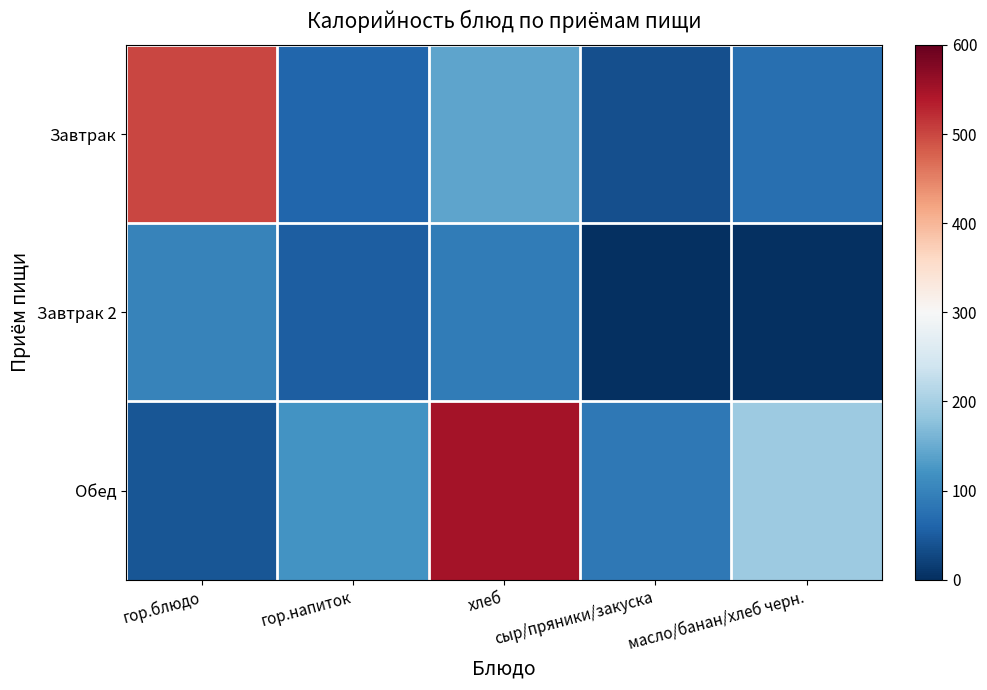

Between гор.блюдо and хлеб, which series saw the biggest shift?

Обед